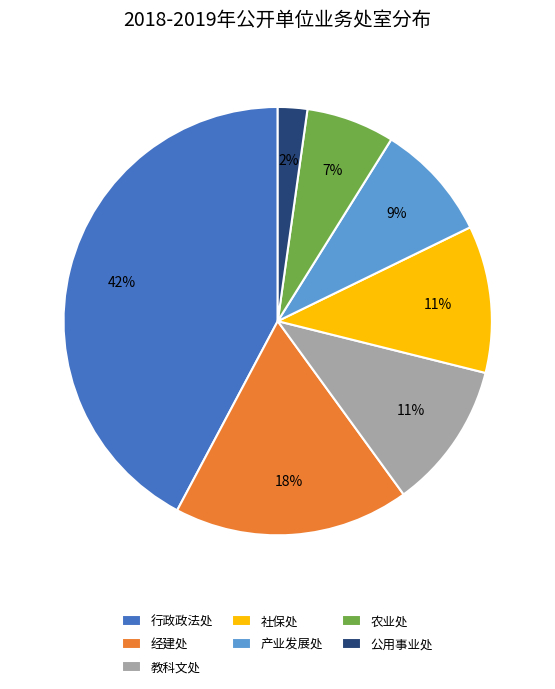

Which has a higher value, 教科文处 or 经建处?

经建处